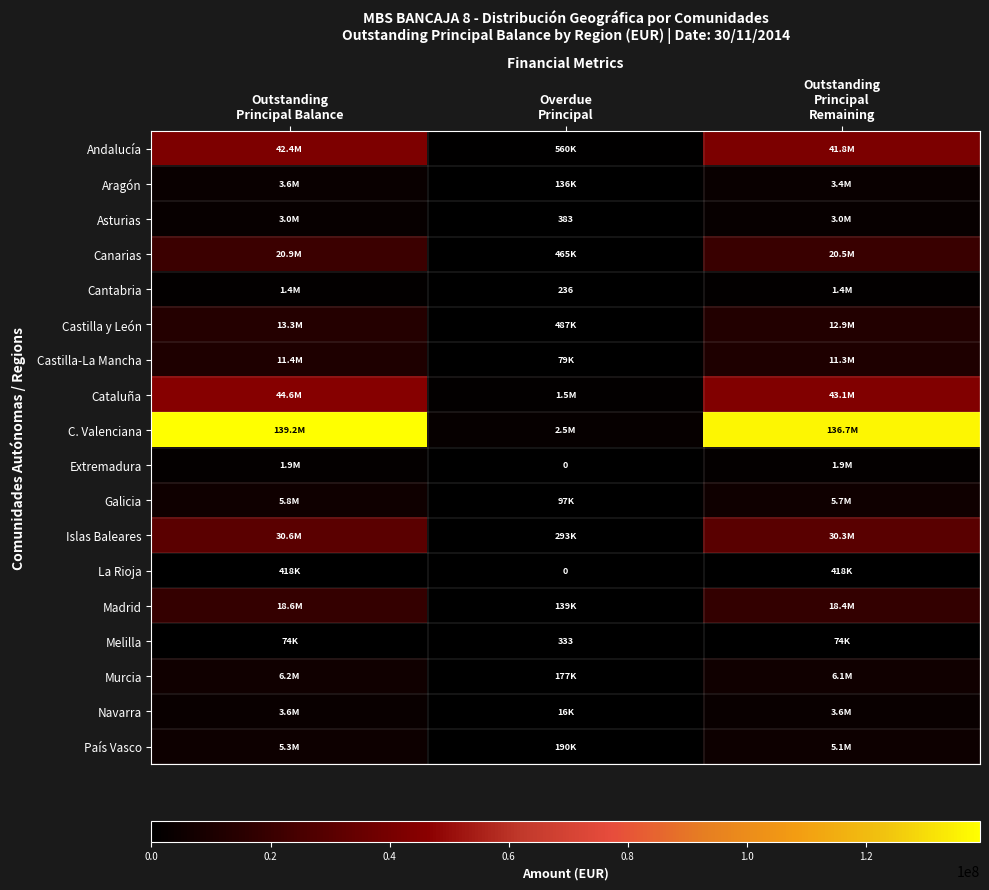

At which label does Asturias reach its minimum?

Overdue Principal